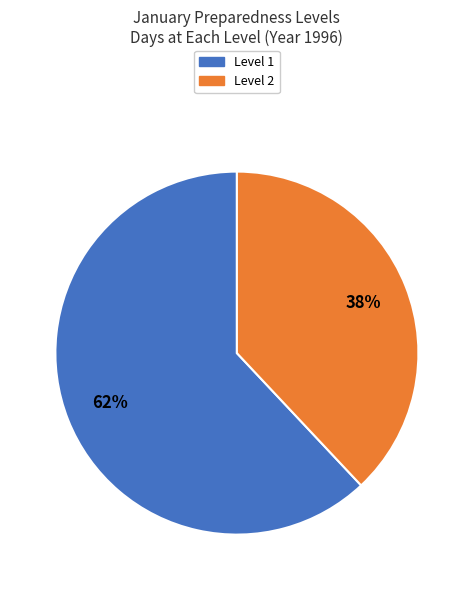

What is the smallest slice in the pie chart?

Level 2